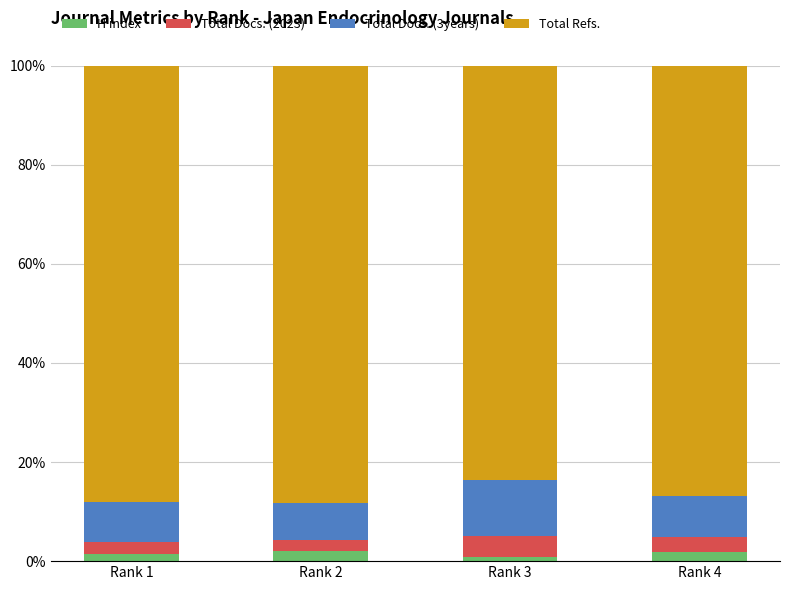

How many bars are there in total?

4